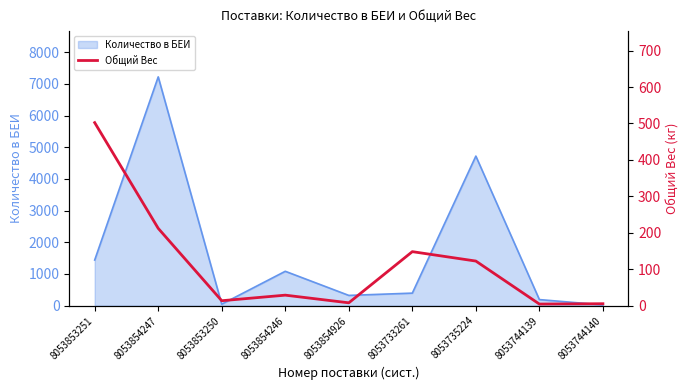

Where is Количество в БЕИ nearest to the value 3622?

8053735224